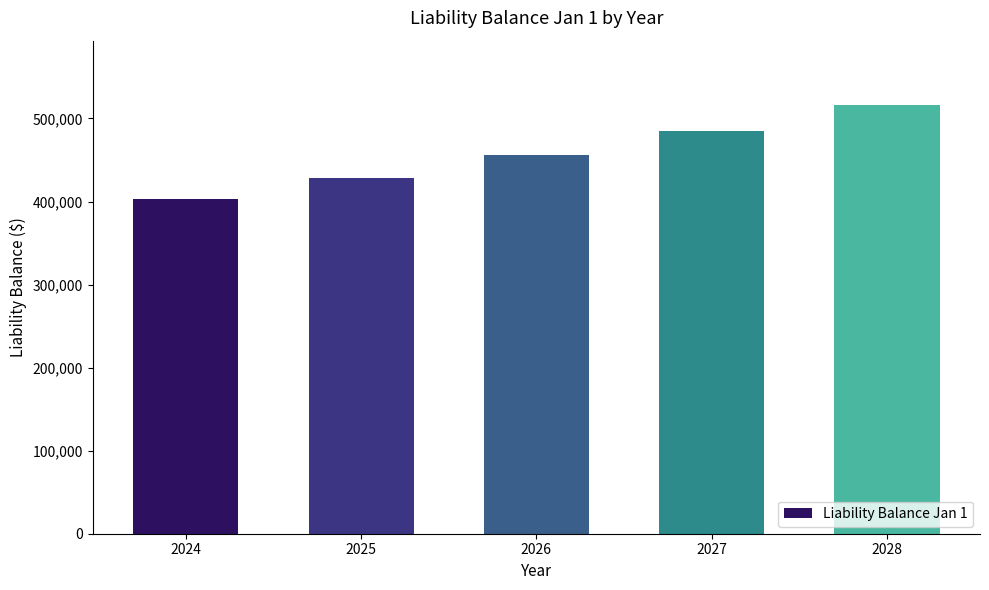

Is it true that the value at 2025 is 202683.4?

False